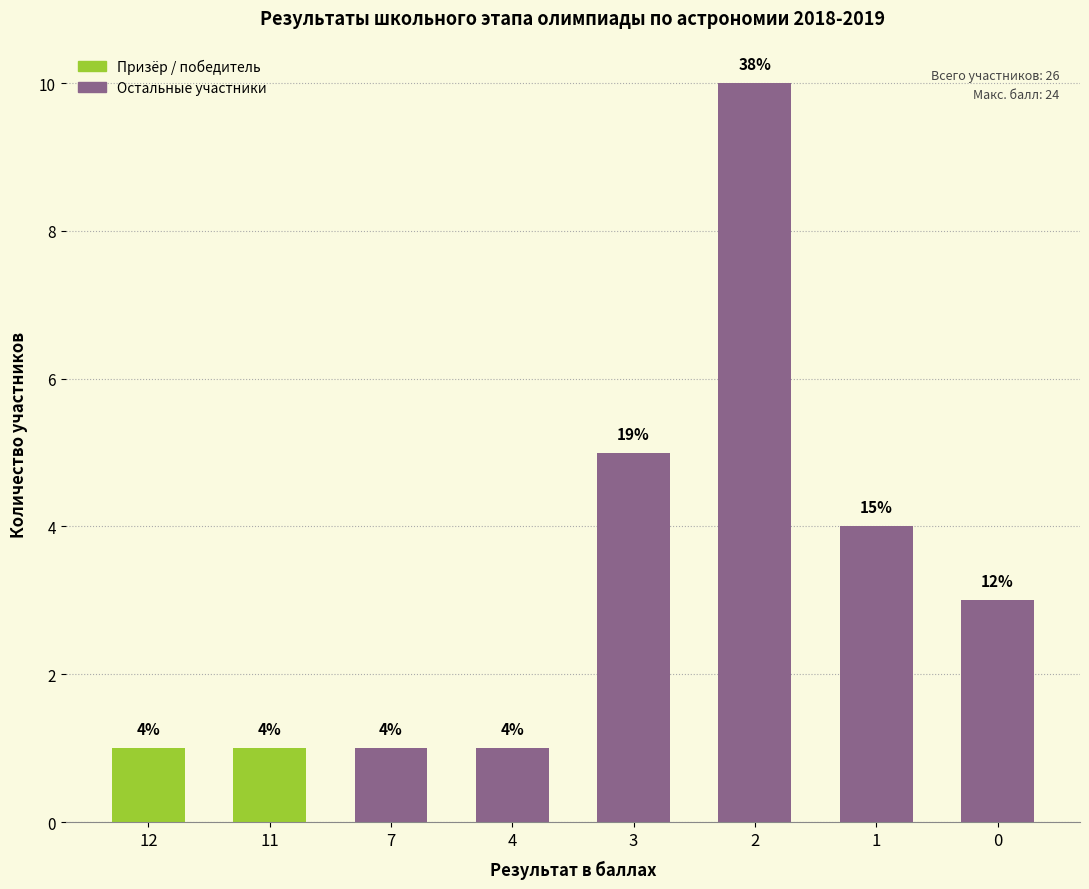

The chart shows a value of 4 at 0. True or false?

False